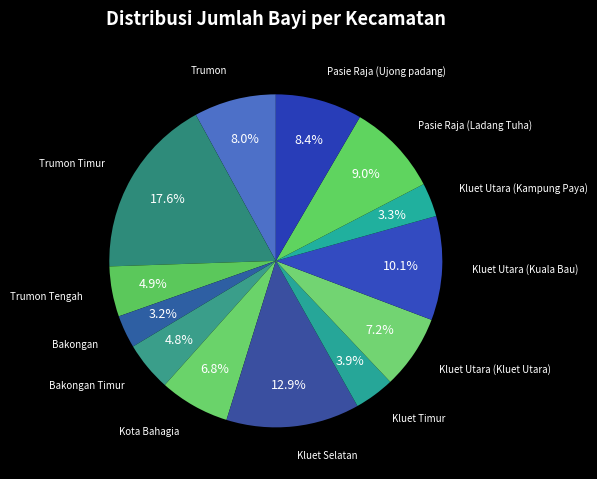

True or false: Pasie Raja (Ujong padang) accounts for 8% of the total.

True